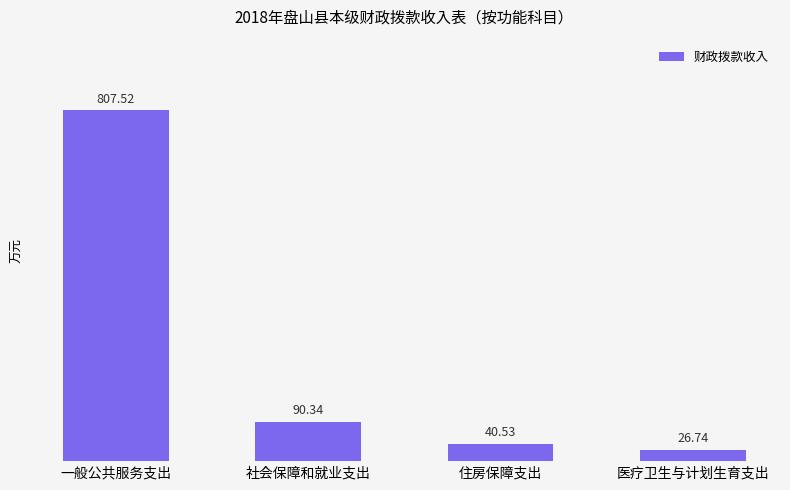

What is the approximate value at 社会保障和就业支出?

90.3